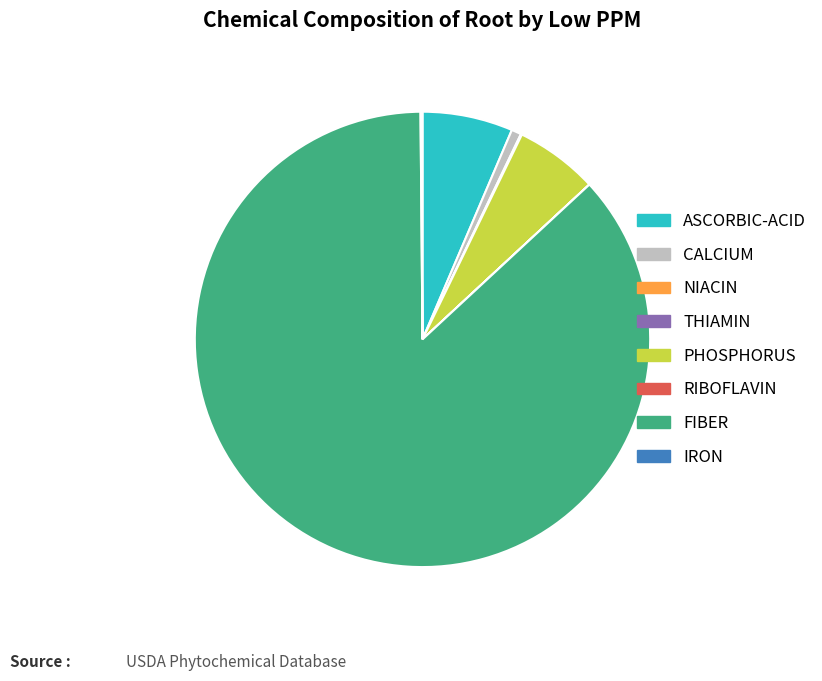

Combined, do ASCORBIC-ACID and CALCIUM account for over 50%?

No